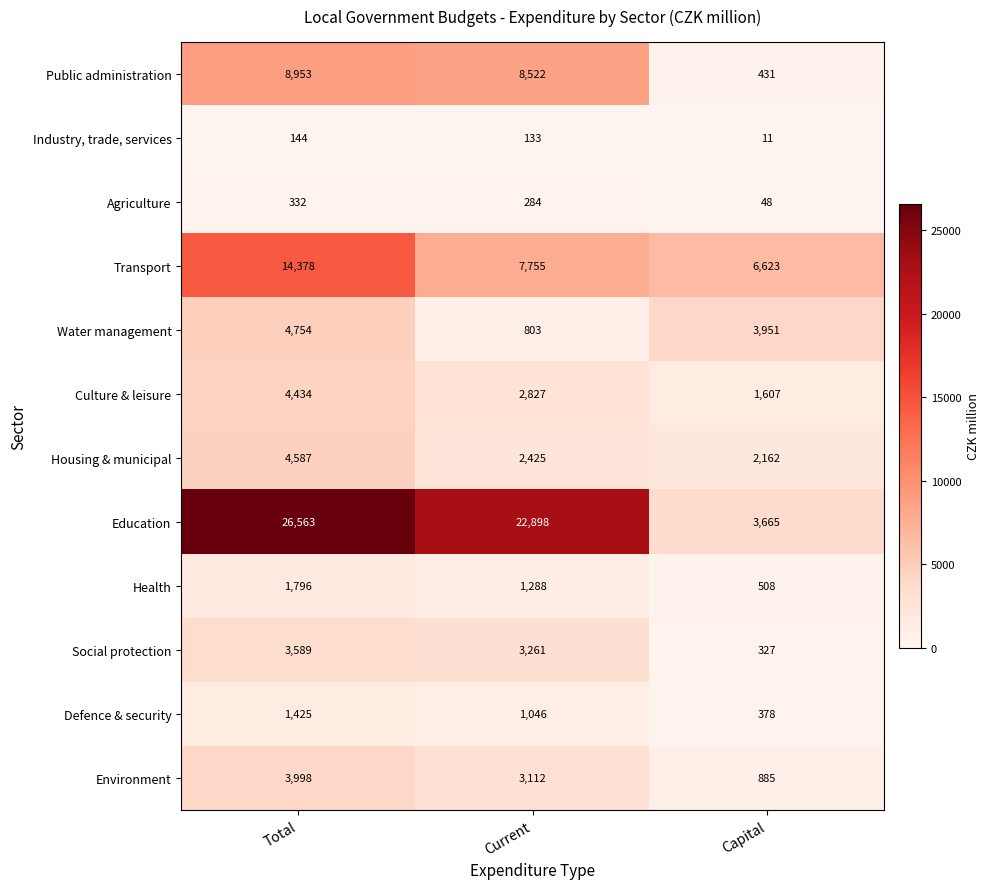

Where does the Transport series first go above 7755?

Total